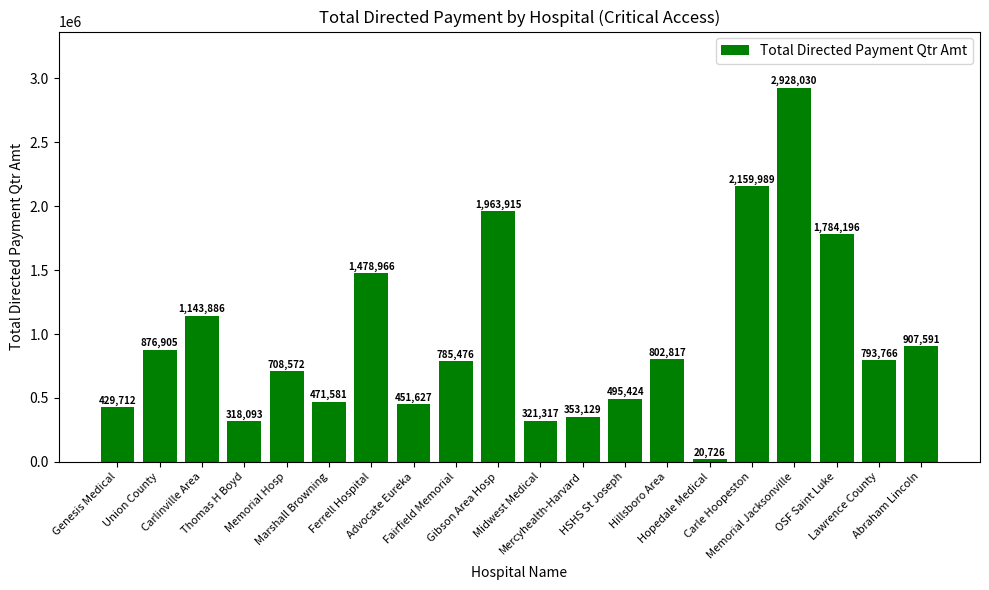

At which category does the chart reach its minimum across all series?

Hopedale Medical